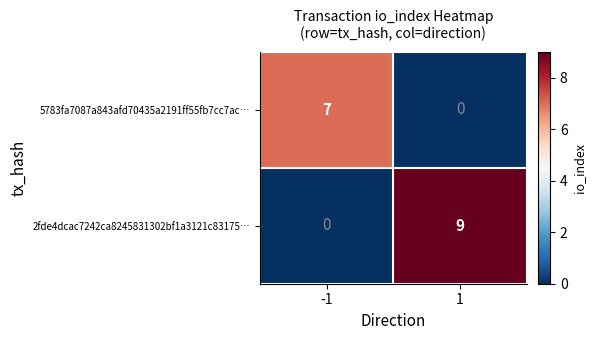

Is it true that 2fde4dcac7242ca8245831302bf1a3121c83175… equals 0 at -1?

True